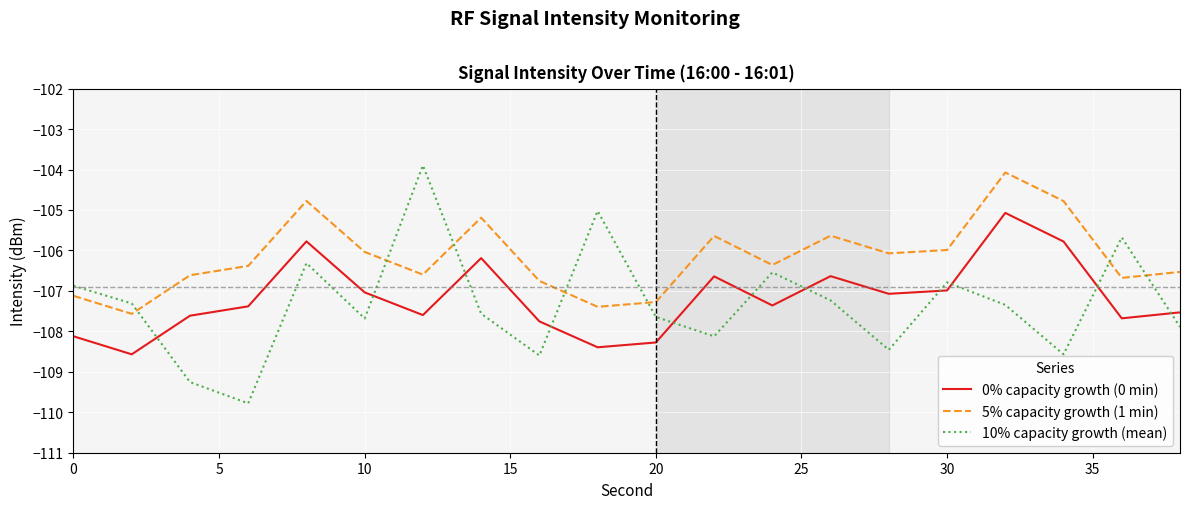

What are all the series names shown in the legend?

0% capacity growth (0 min), 5% capacity growth (1 min), 10% capacity growth (mean)